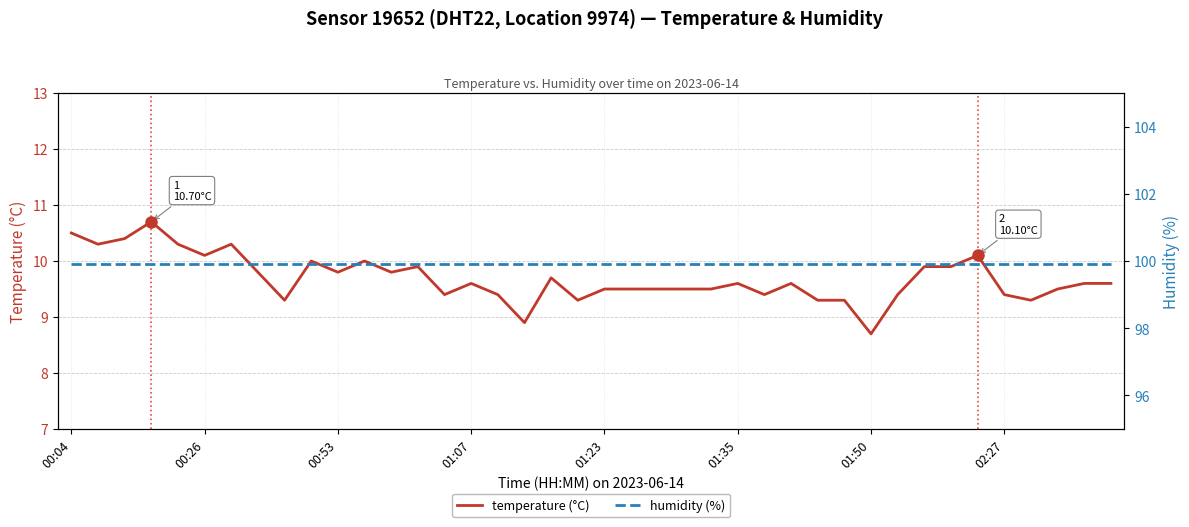

The humidity (%) series shows 99.9 at 16. True or false?

True